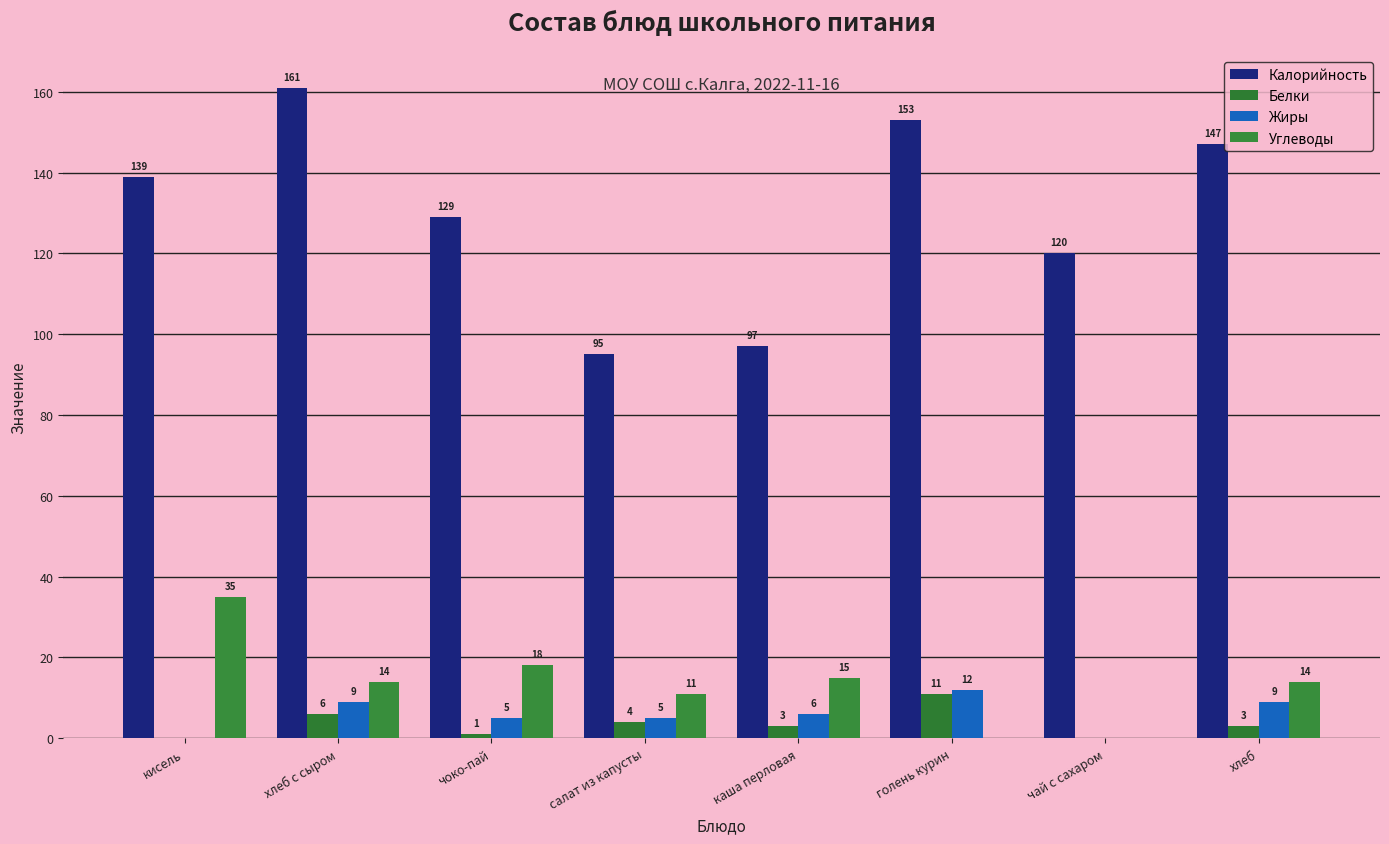

Rank the series by their maximum value, from lowest to highest.

Белки, Жиры, Углеводы, Калорийность